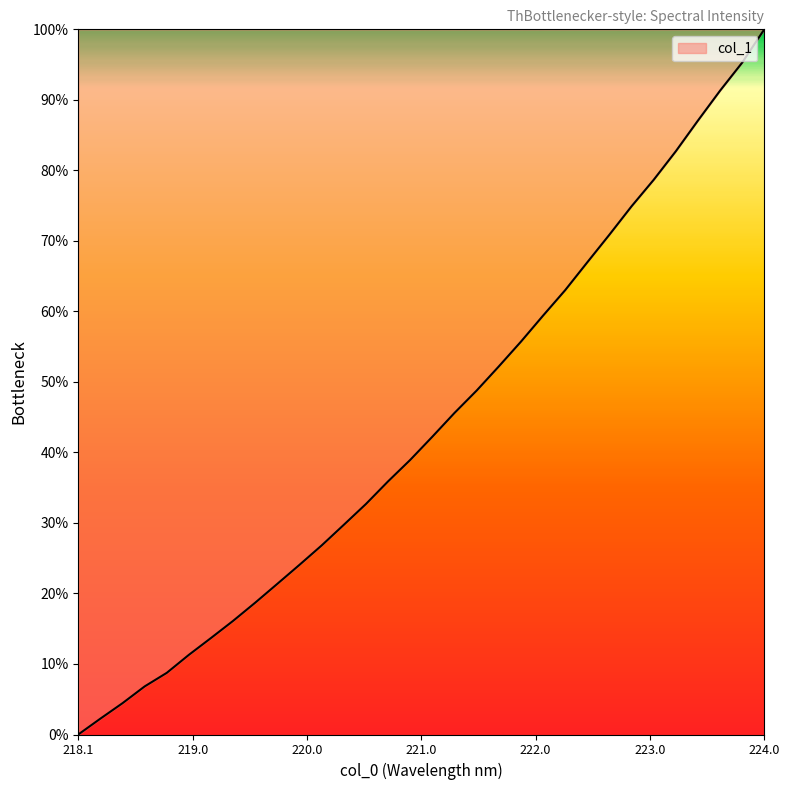

What is the maximum value shown in the chart?

100.0